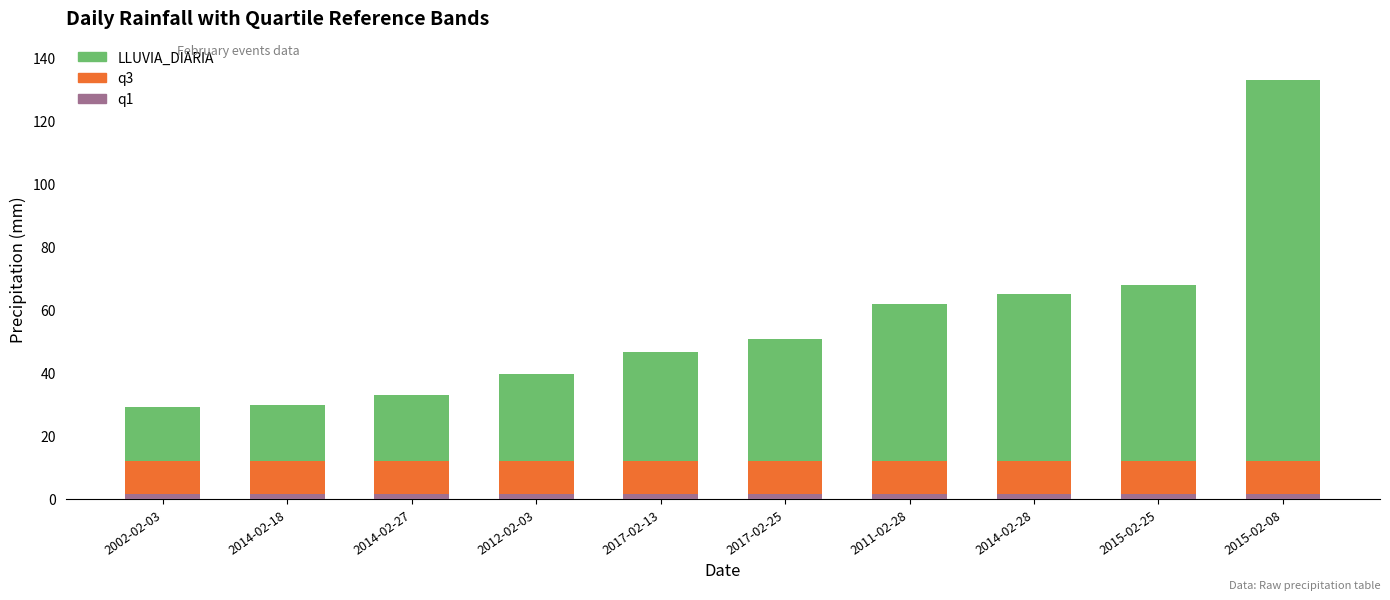

The q3 series shows 10.6 at 2012-02-03. True or false?

True